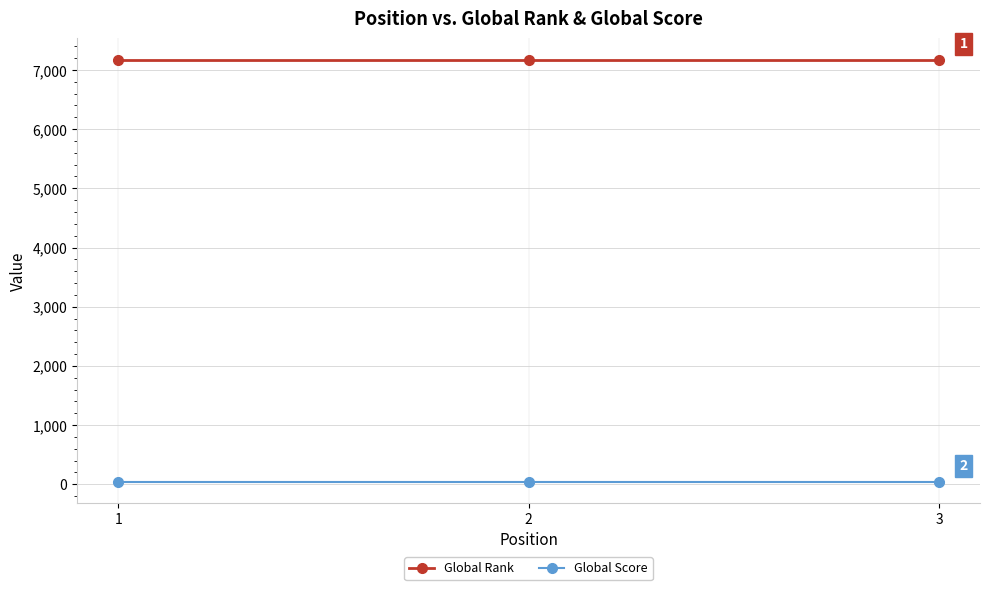

What is the spread (max minus min) of values at 2?

7130